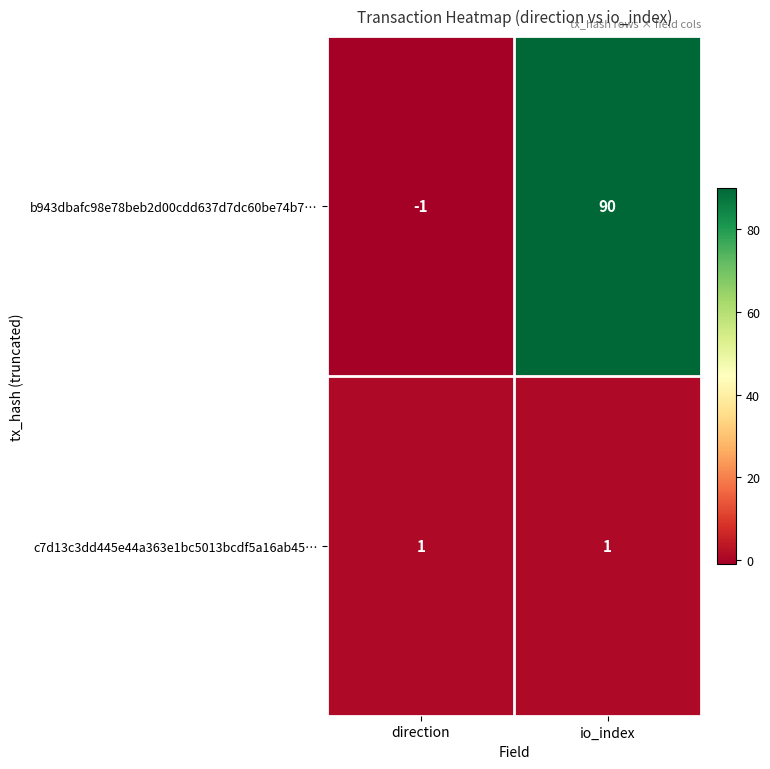

True or false: c7d13c3dd445e44a363e1bc5013bcdf5a16ab45… has a value of 1 at io_index.

True